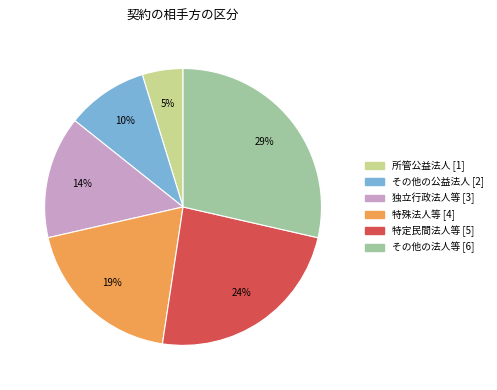

To the nearest percent, what is the difference between the largest and smallest slice percentages?

24%